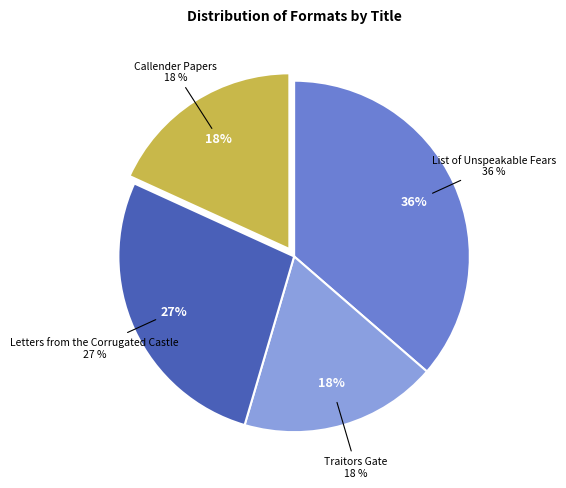

Does Letters from the Corrugated Castle represent more than half of the total?

No